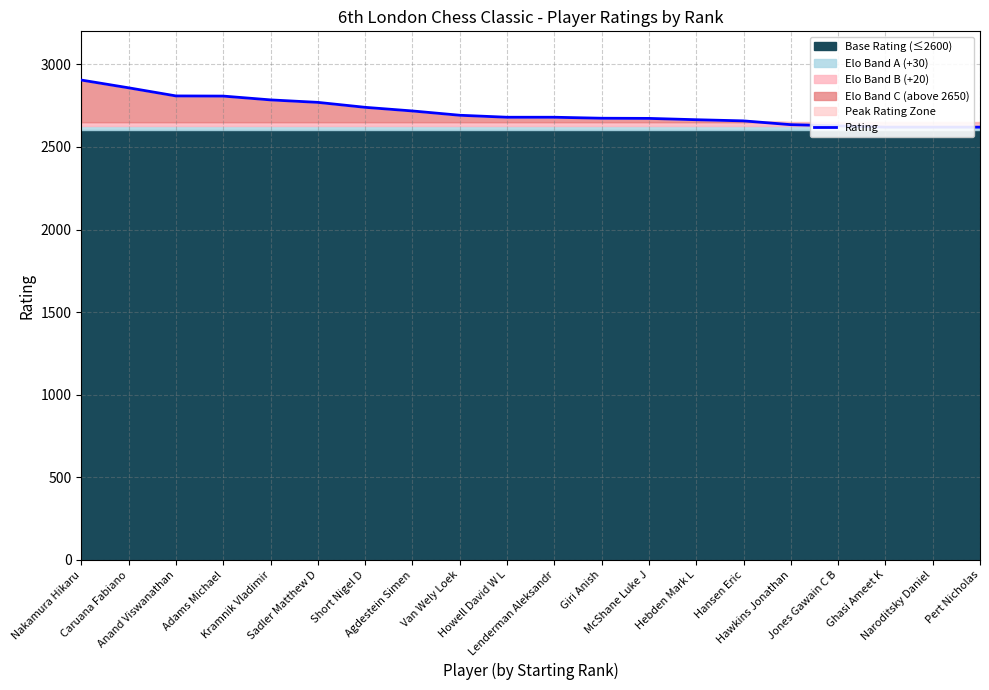

What is the smallest value displayed?

2620